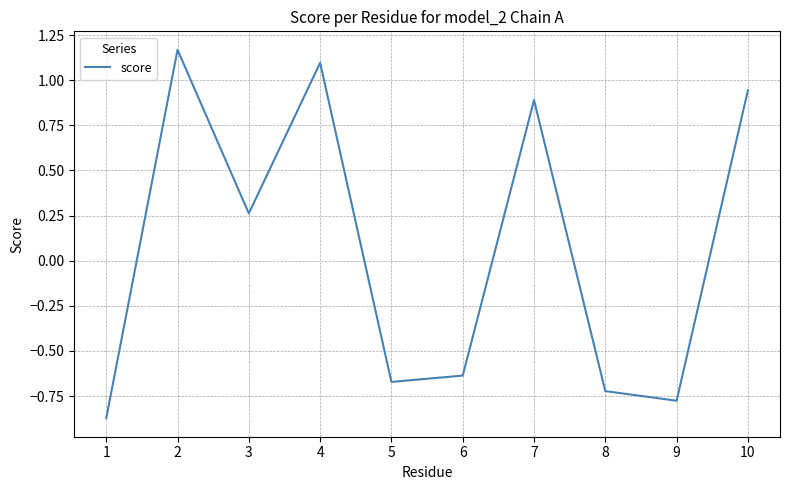

How many lines are shown in the chart?

1